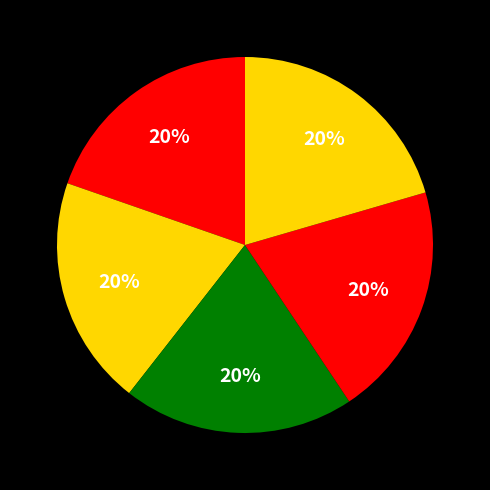

How many segments does this pie chart have?

5